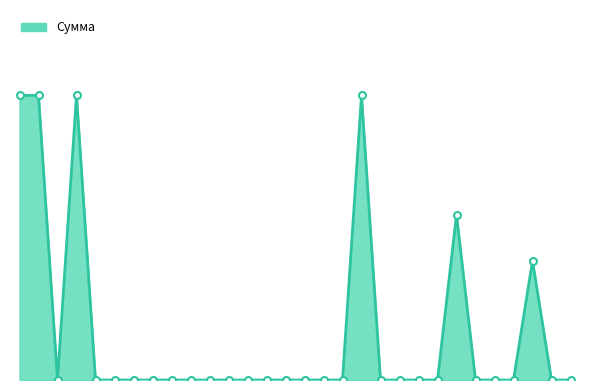

Does the chart display data point markers on the line(s)?

No